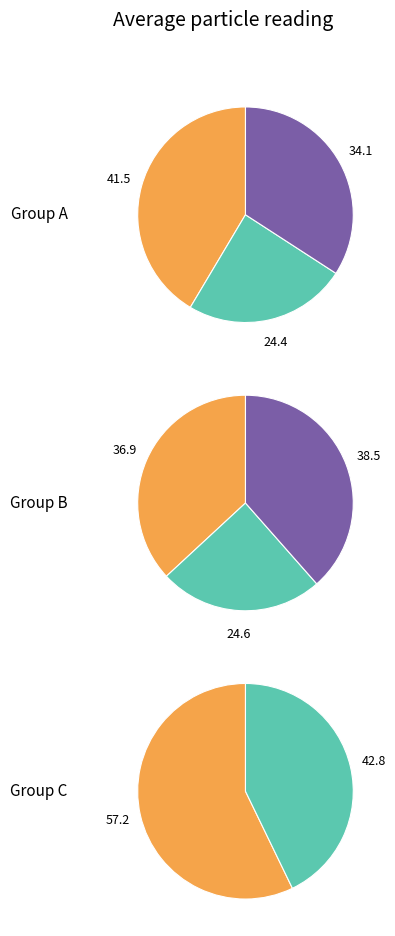

Is it true that 20 is 14% of the pie?

False